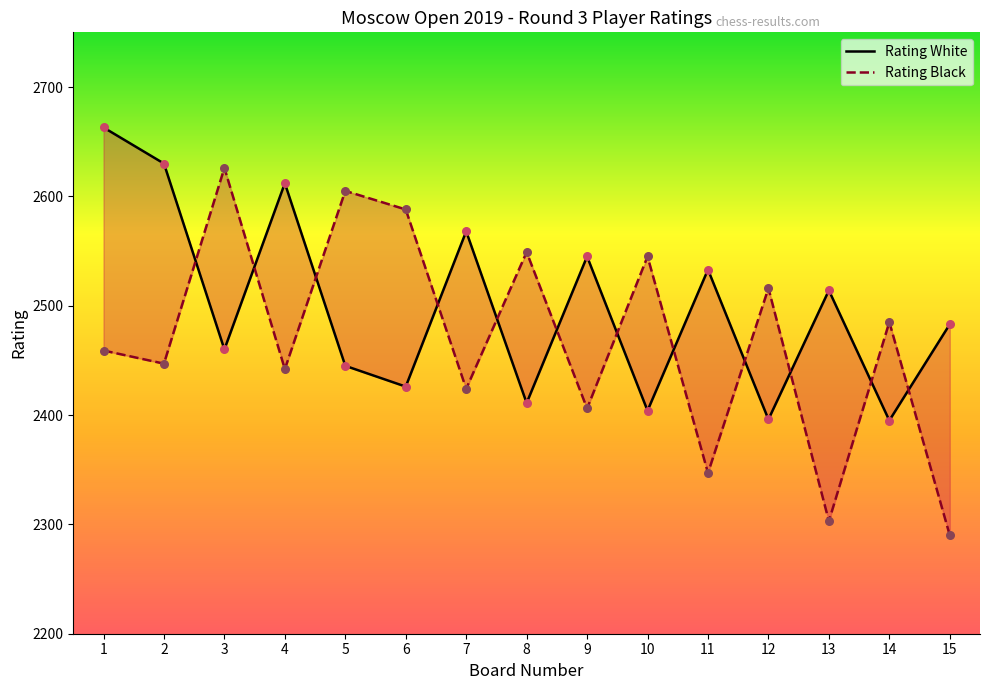

Which series has the largest total across all categories?

Rating White